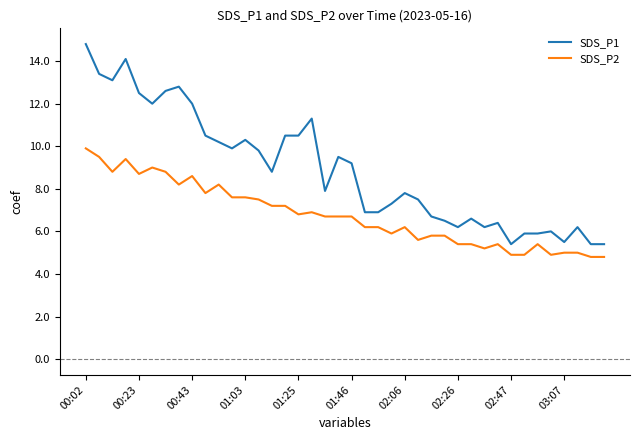

True or false: SDS_P1 and SDS_P2 cross at least once.

False